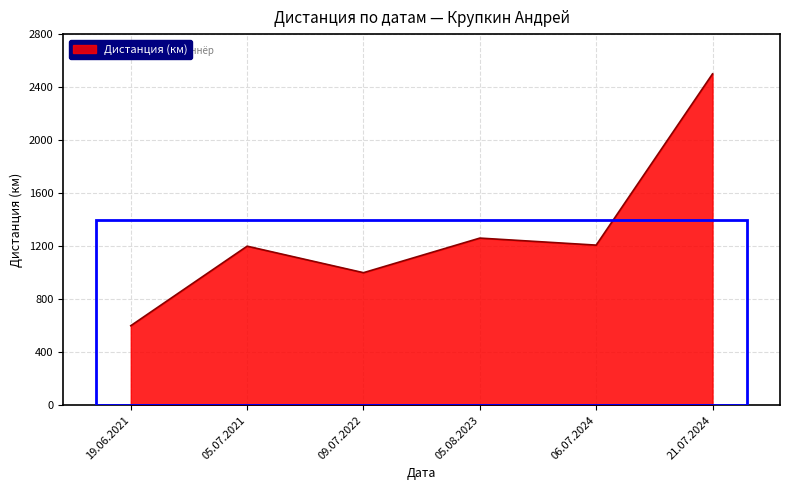

How many lines are shown in the chart?

1